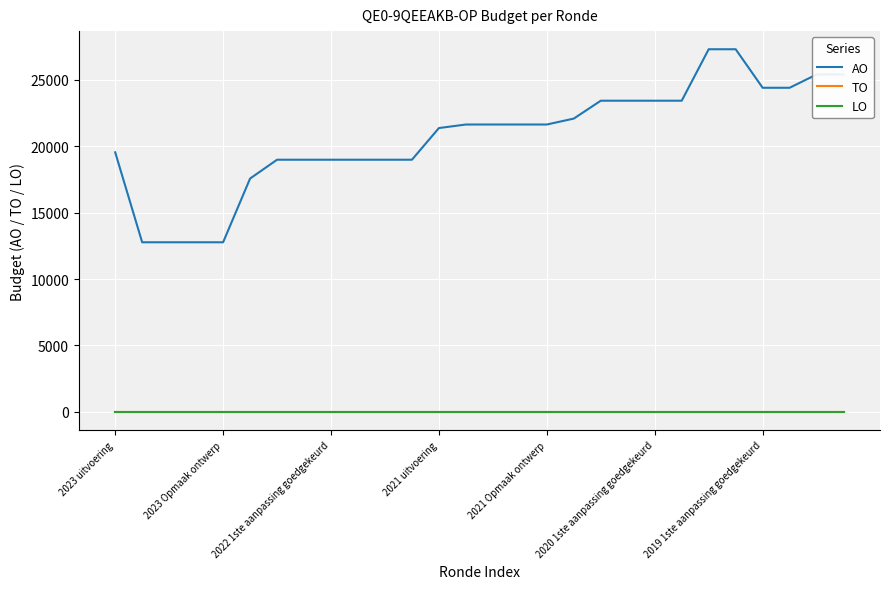

Does the chart display data point markers on the line(s)?

No